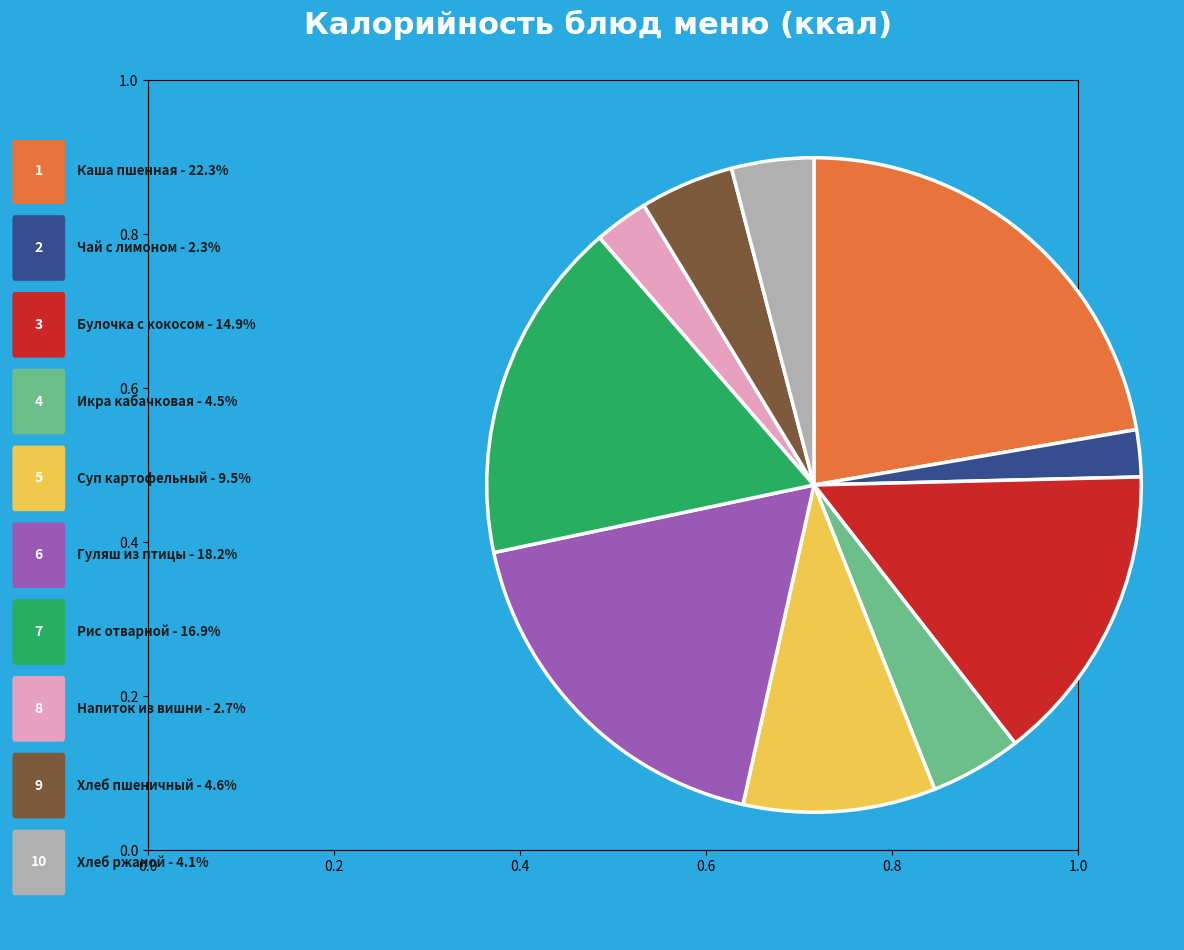

Does any single category account for the majority?

No